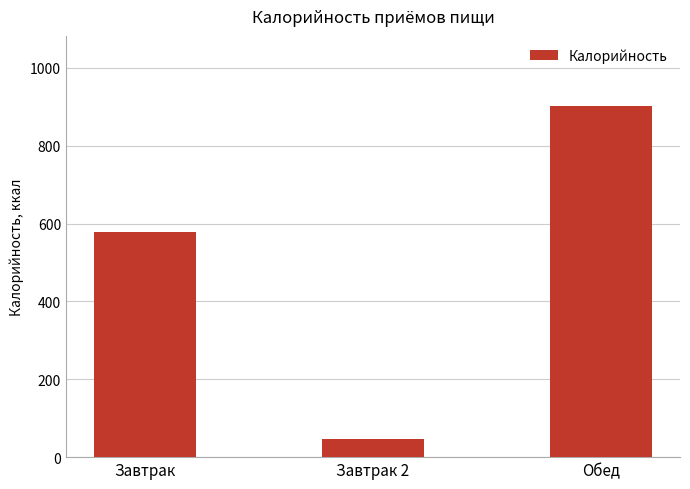

Read the value at Завтрак, to the nearest 100.

600